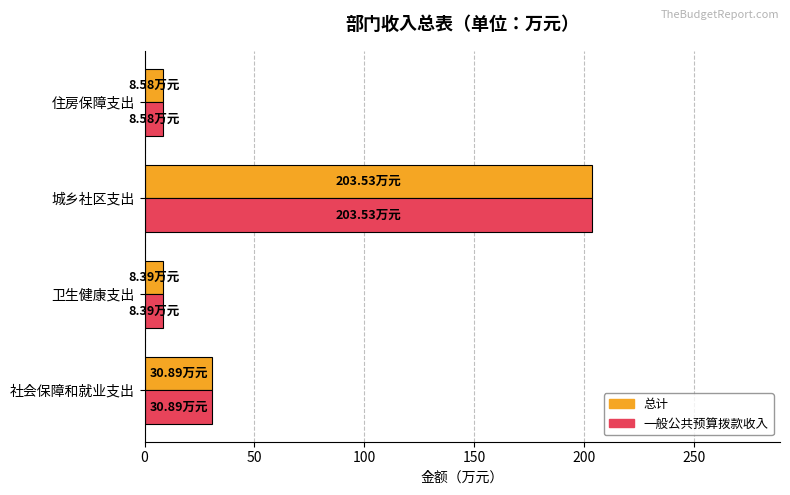

Which label corresponds to the largest value in the chart?

城乡社区支出